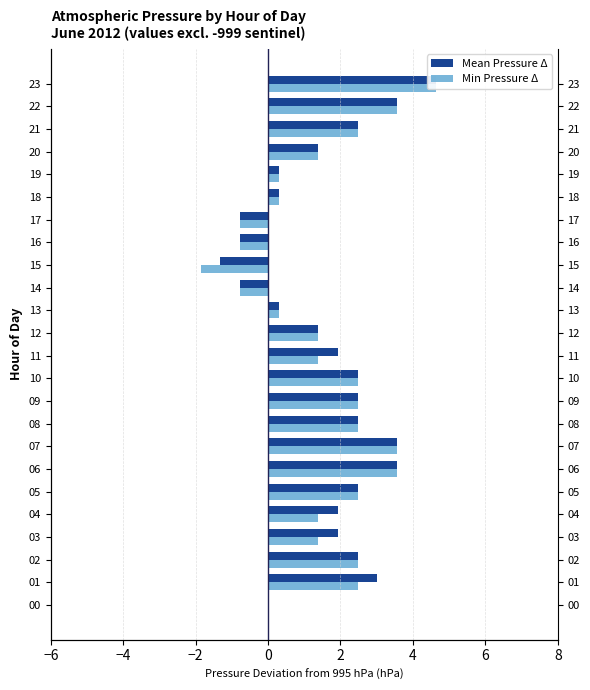

The value of Mean Pressure Δ at 07 is 0.9. True or false?

False